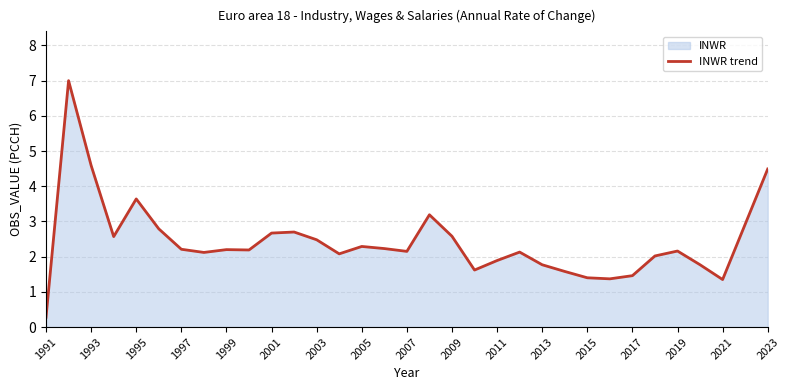

The chart shows a value of 0.7 at 2021. True or false?

False